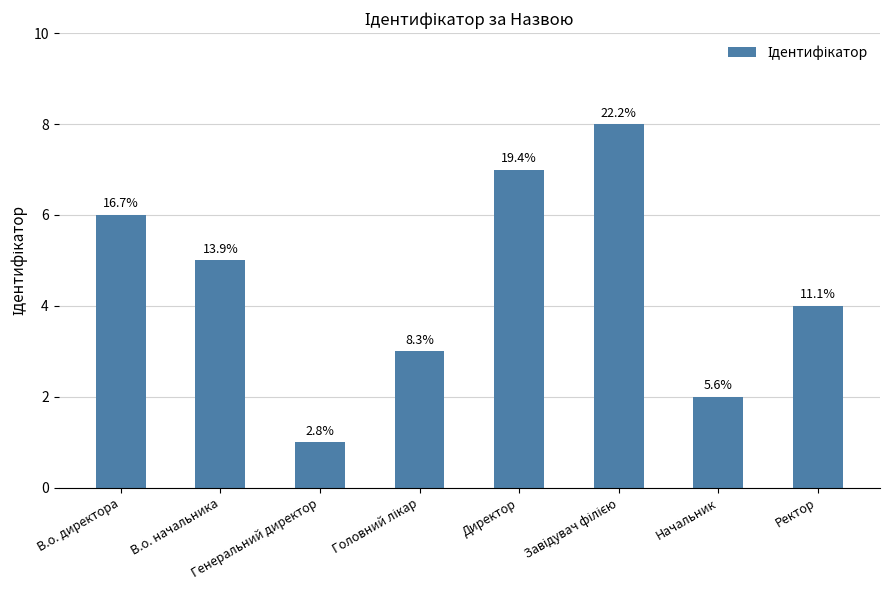

Are the bars horizontal?

No